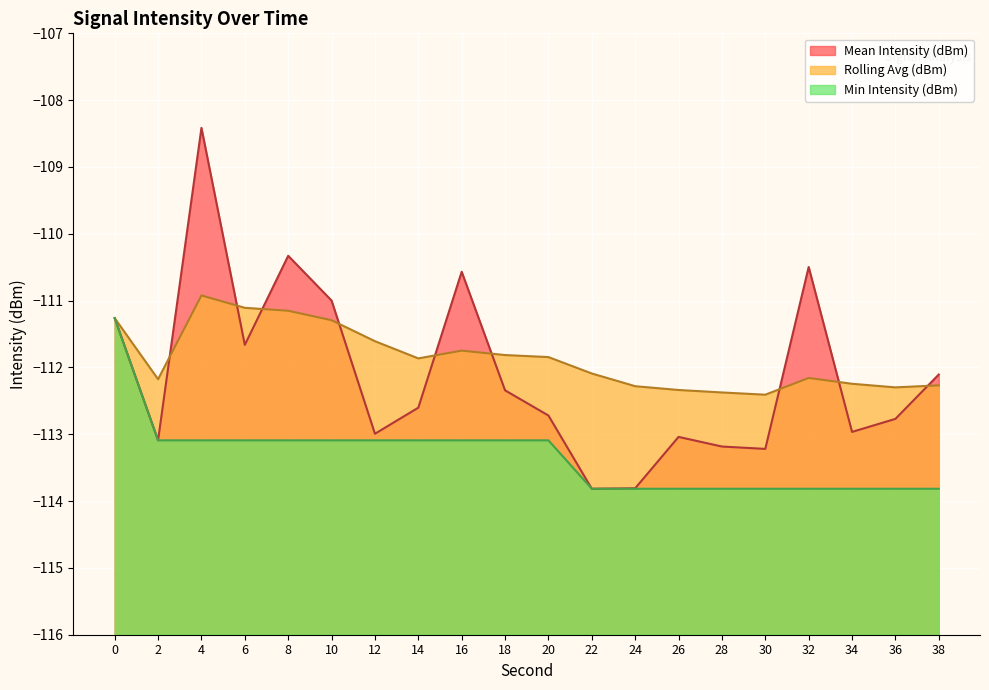

Read the Rolling Avg (dBm) value at 26.

-112.3